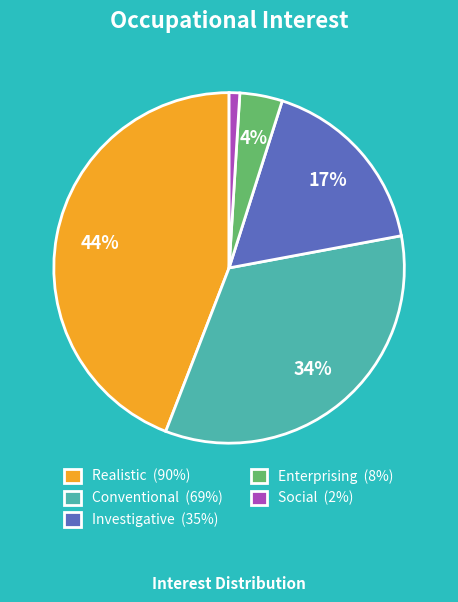

Combined, do Conventional (69%) and Realistic (90%) account for over 50%?

Yes